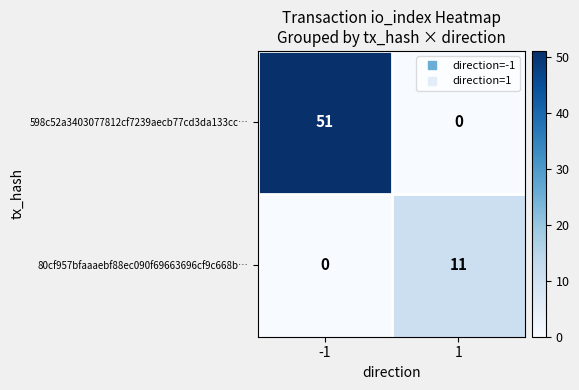

Rank the series by their maximum value, from lowest to highest.

80cf957bfaaaebf88ec090f69663696cf9c668b…, 598c52a3403077812cf7239aecb77cd3da133cc…